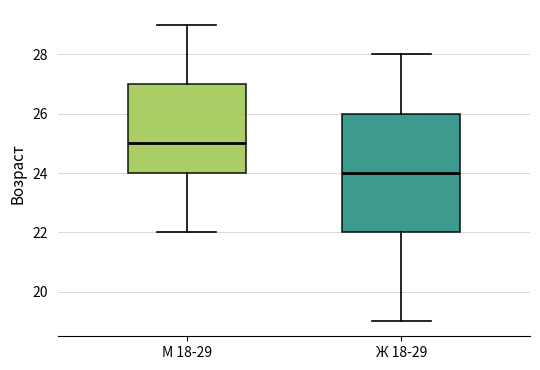

Reading left to right, transcribe this box plot: for each box, give where its median line is, the range the box spans, and where its two whiskers end, as read against the y-axis. The values are not printed on the chart, so give them approximately, as read against the axis.

М 18-29: median 25, box 24 to 27, whiskers 22 to 29
Ж 18-29: median 24, box 22 to 26, whiskers 19 to 28